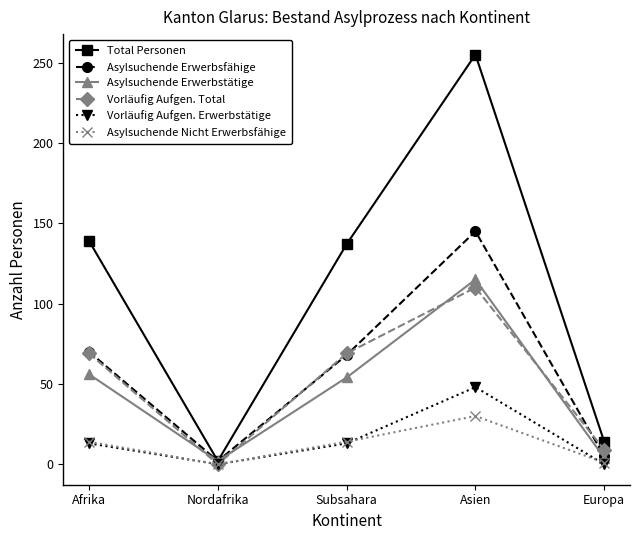

Does the chart have visible grid lines?

No